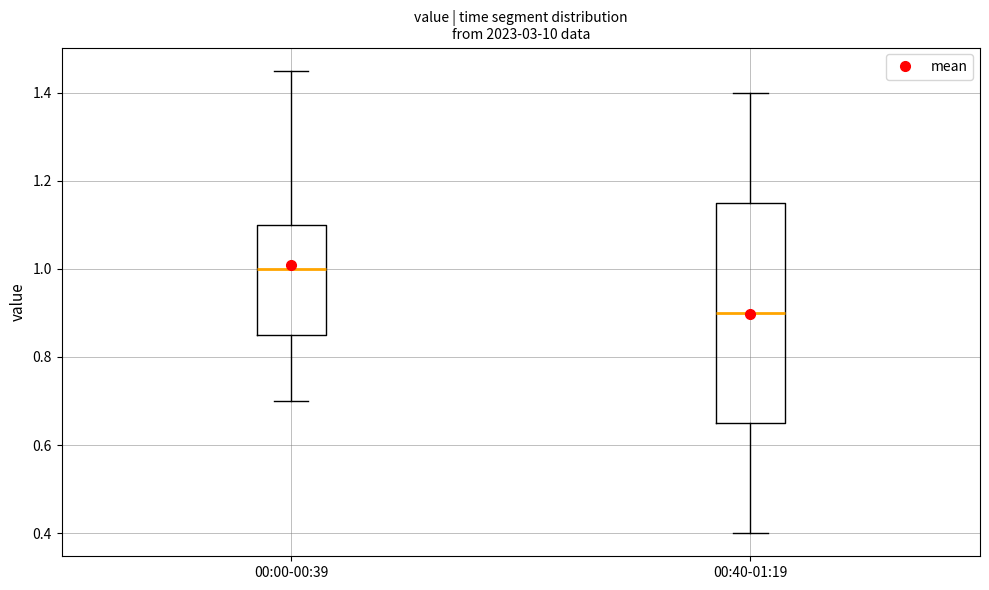

Which box is the tallest, from its lower edge to its upper edge?

00:40-01:19